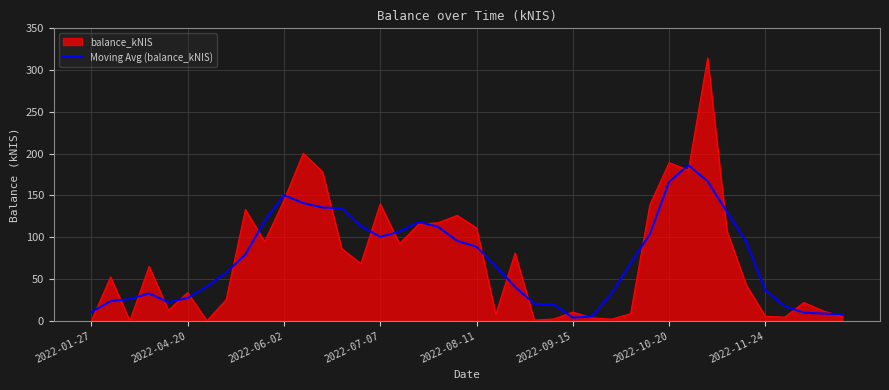

What is the smallest value displayed?

0.0